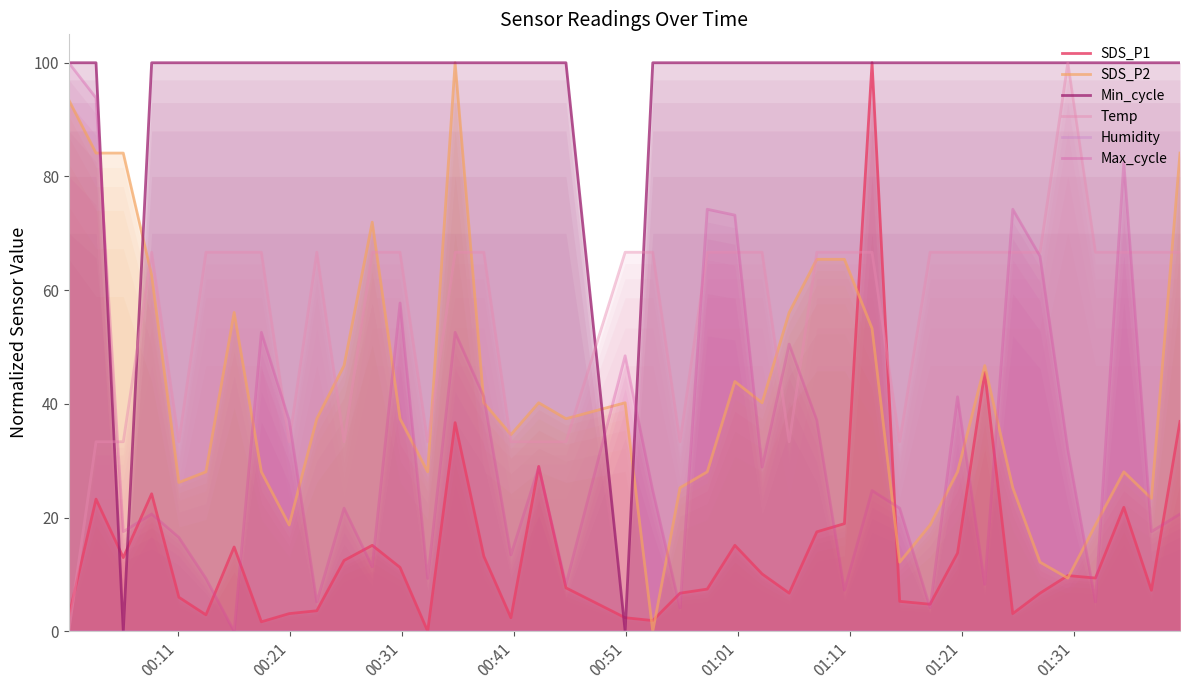

How many distinct data groups are displayed?

6